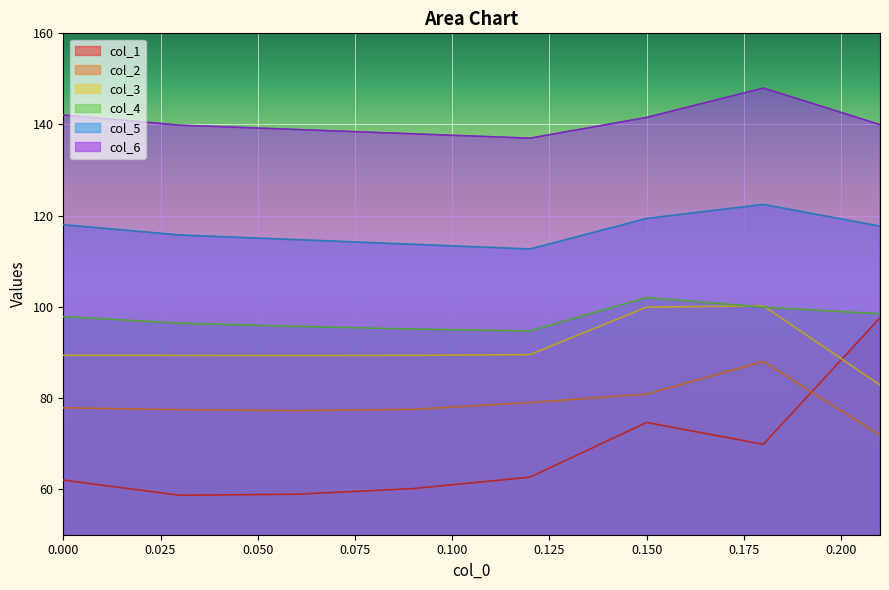

Between 0.0 and 0.09, which series saw the biggest shift?

col_5